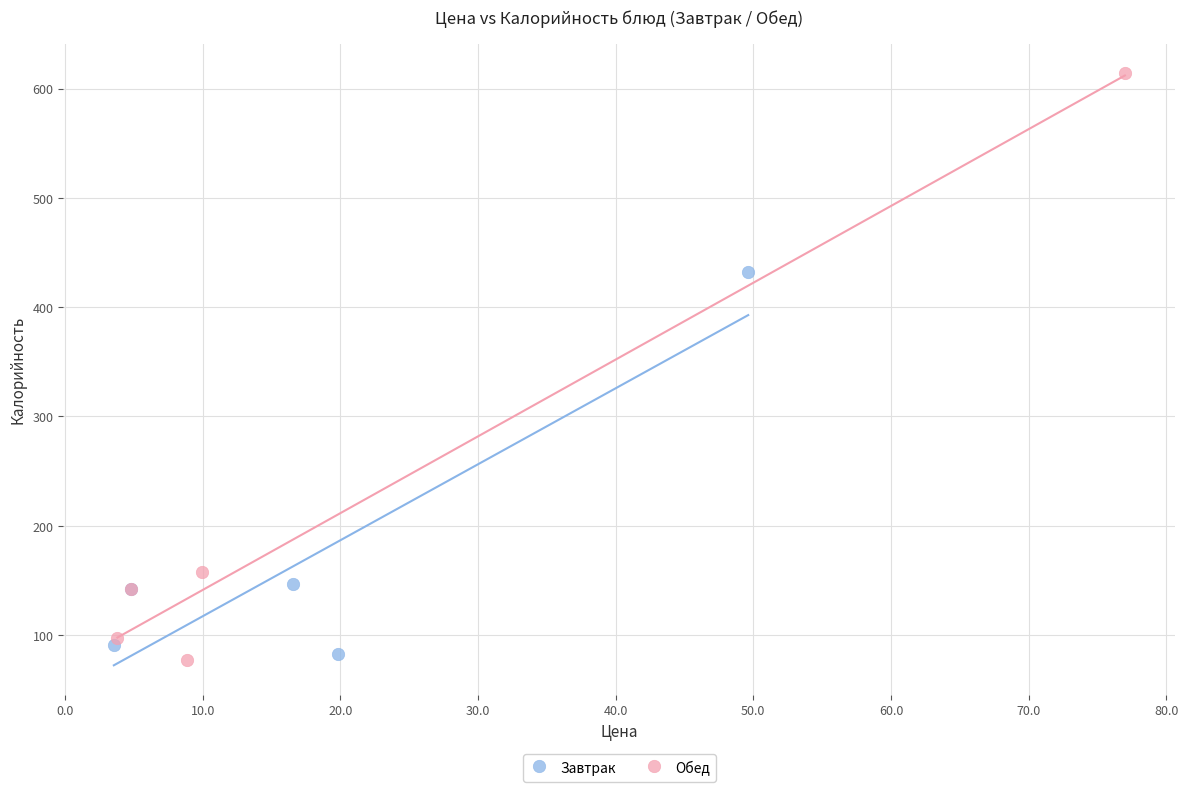

What are all the series names shown in the legend?

Завтрак, Обед